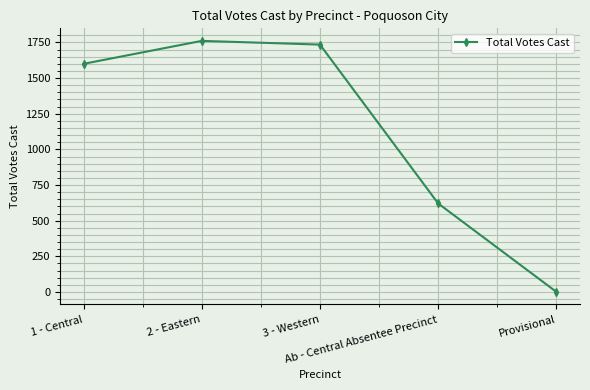

Reading right to left, transcribe all the data shown in this chart.

Provisional=1	Ab - Central Absentee Precinct=621	3 - Western=1735	2 - Eastern=1761	1 - Central=1600